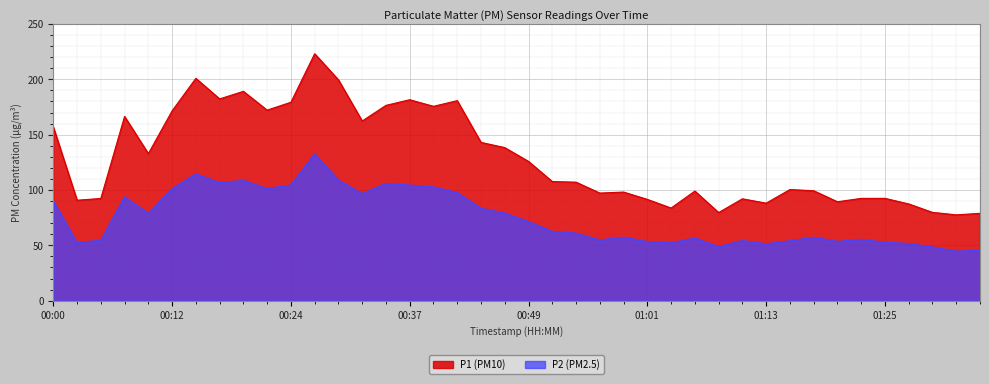

What is the label of the 11th point from the right?

01:11